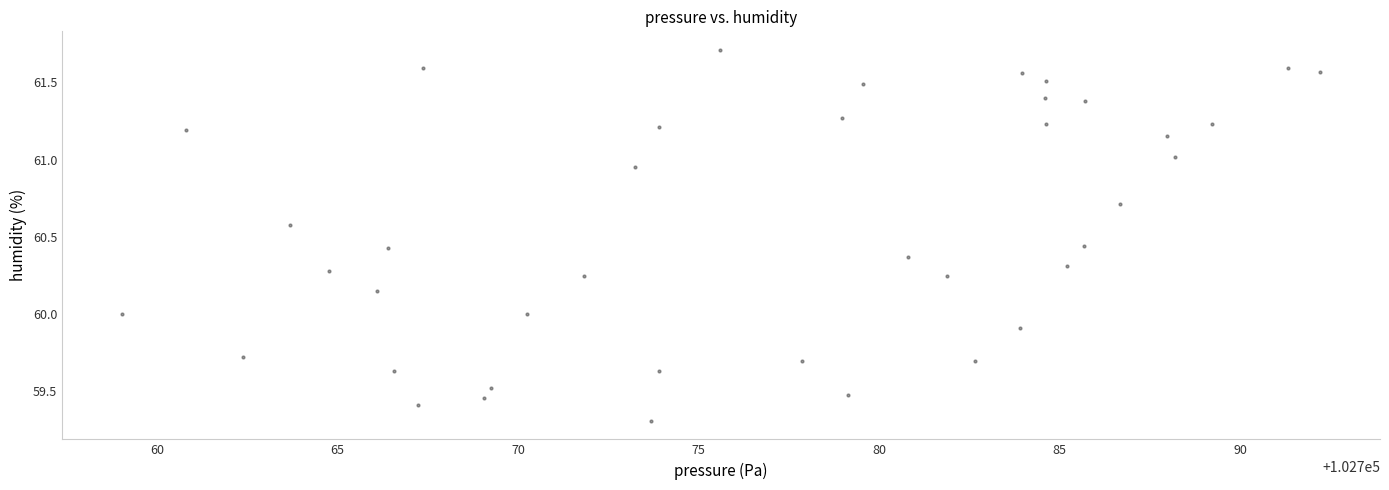

What is the range of X values (max minus min)?

33.2